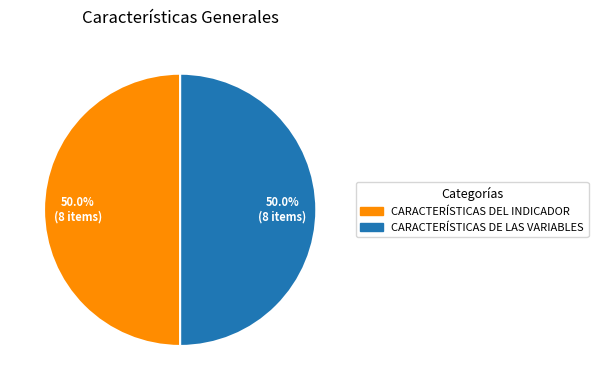

What percentage is NOT represented by CARACTERÍSTICAS DEL INDICADOR?

50.0%